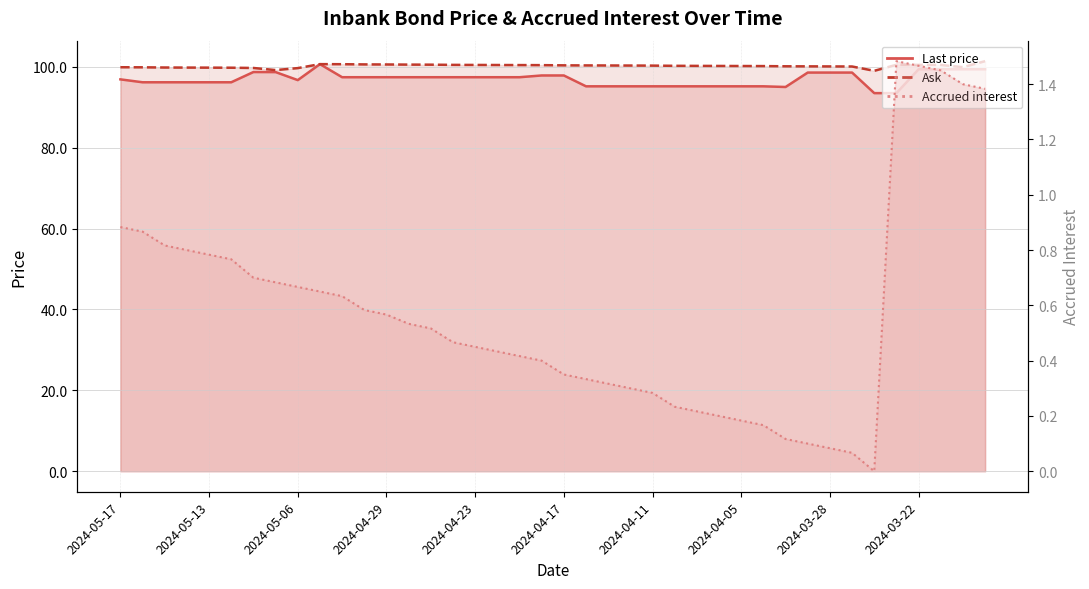

Is it true that Last price equals 97.4 at 2024-04-29?

True